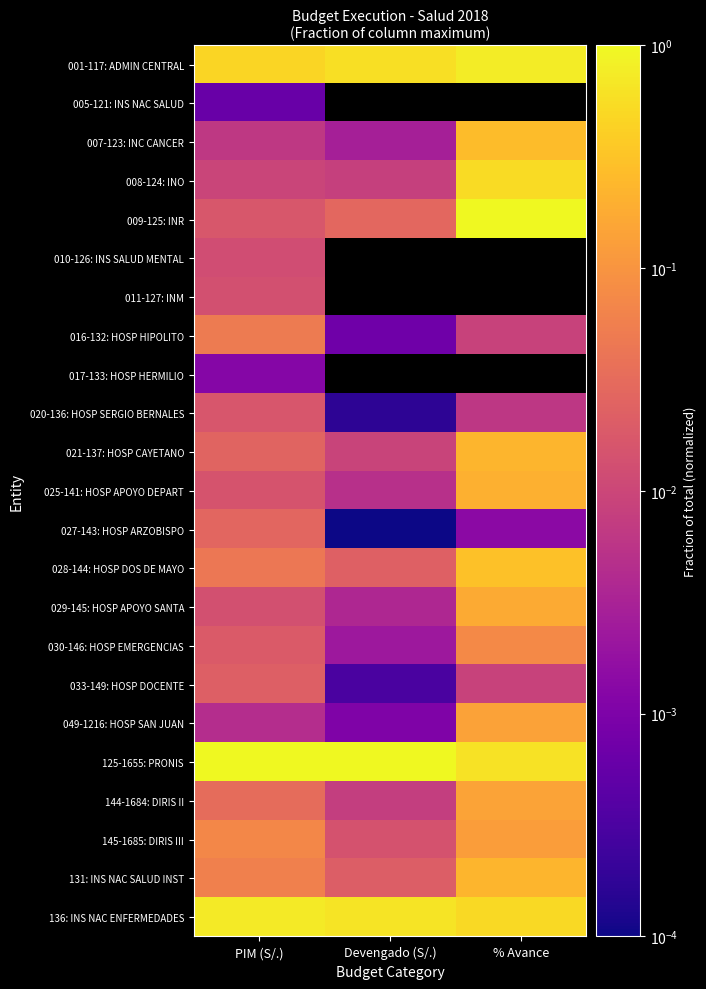

The 033-149: HOSP DOCENTE series shows 0.0 at Devengado (S/.). True or false?

False